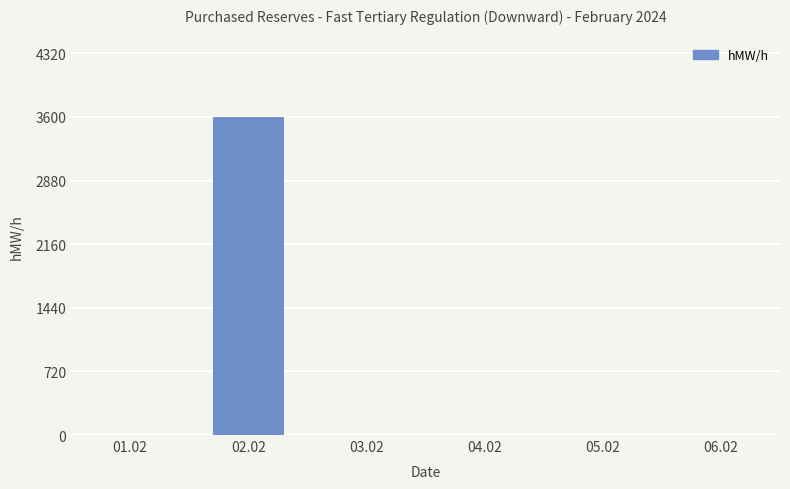

What is the average value?

600